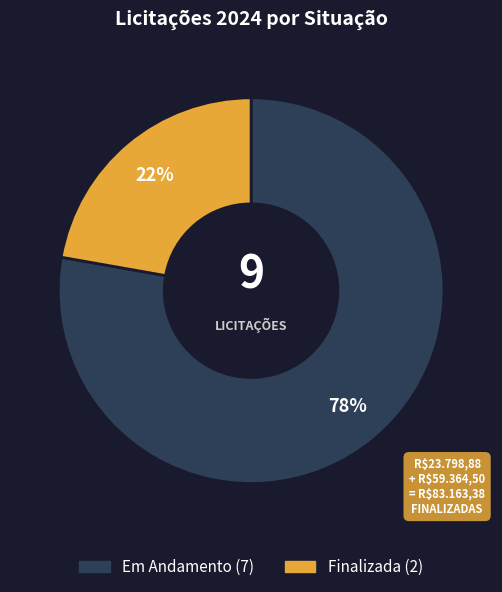

Combined, do Finalizada and Em Andamento account for over 50%?

Yes